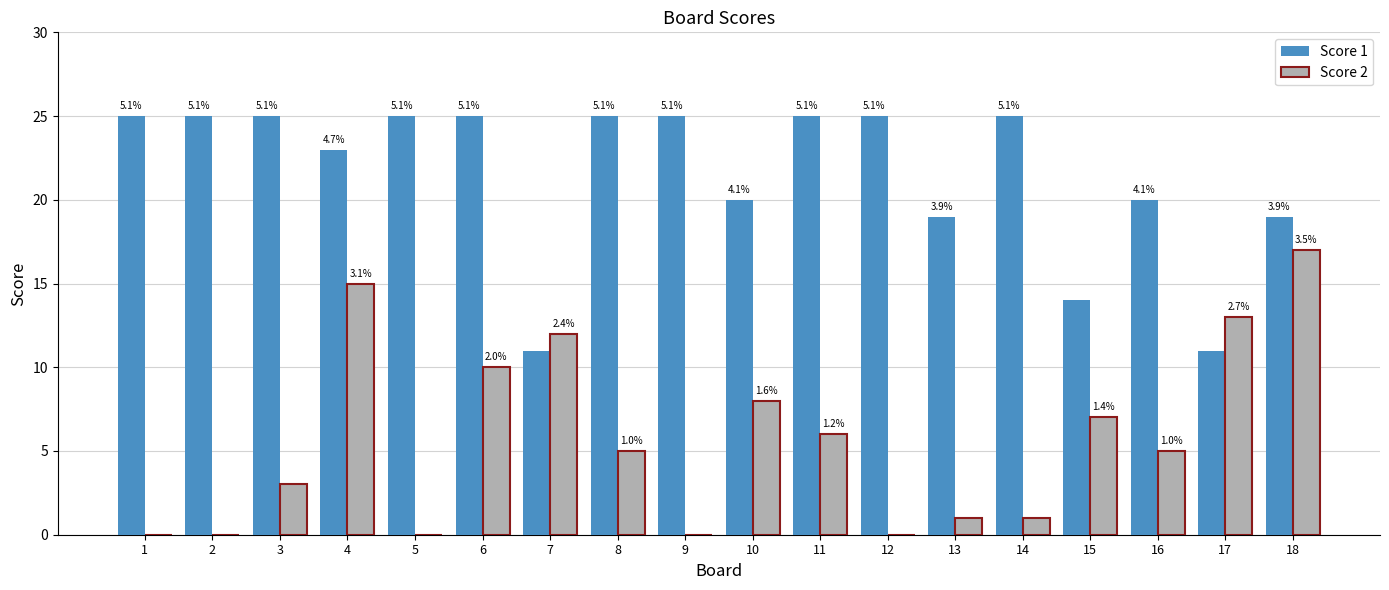

Is the value of Score 1 at 9 greater than the value of Score 2 at 6?

Yes